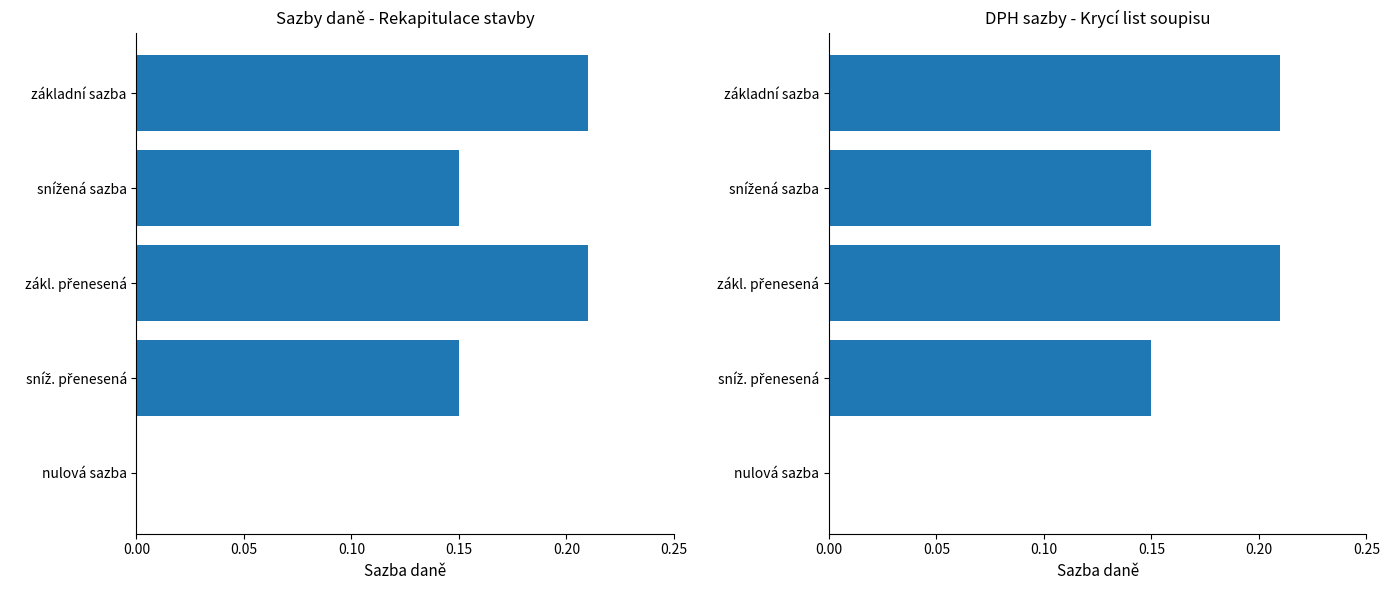

What is the sum of all values?

0.7